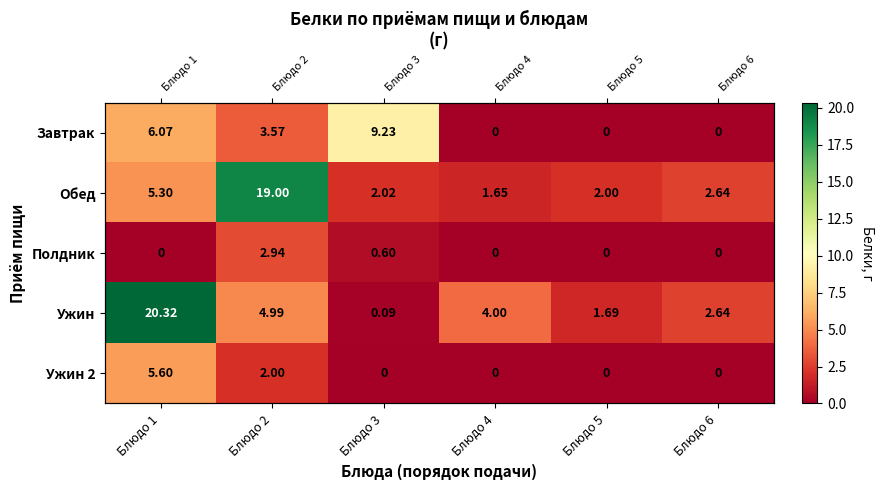

At which category is the sum across all series the highest?

Блюдо 1